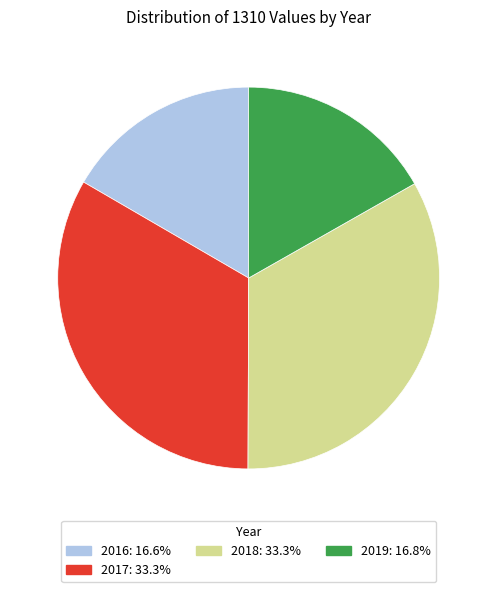

How many segments does this pie chart have?

4